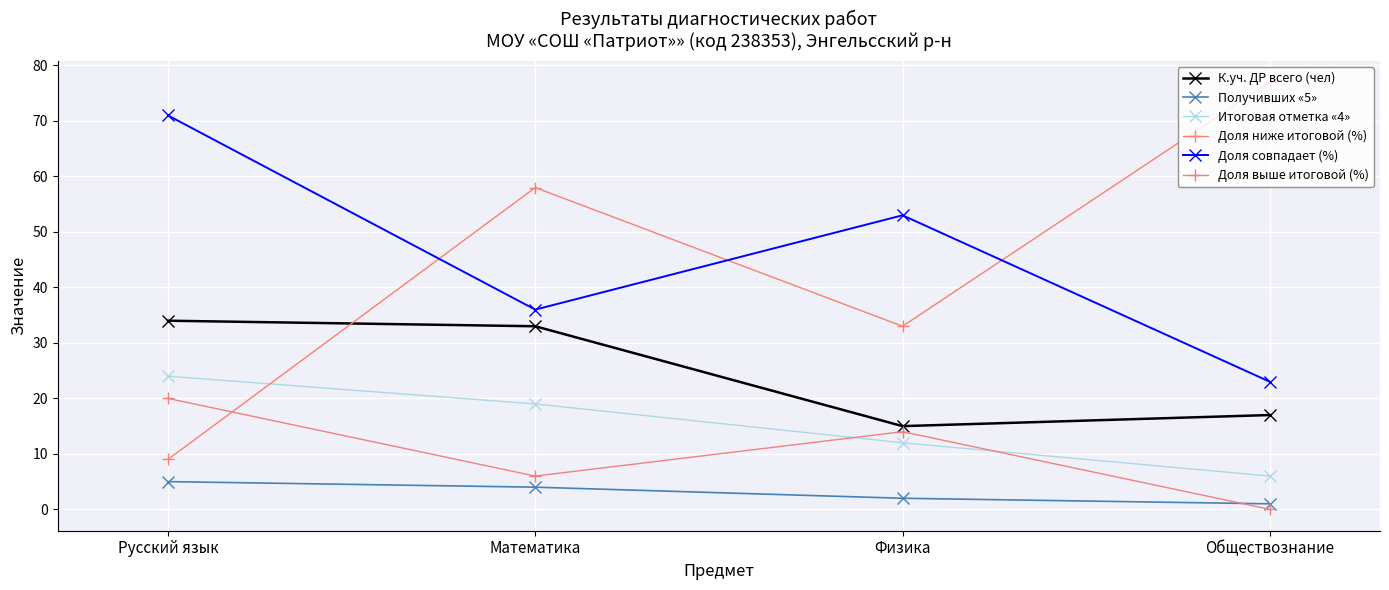

Does the chart have visible grid lines?

Yes